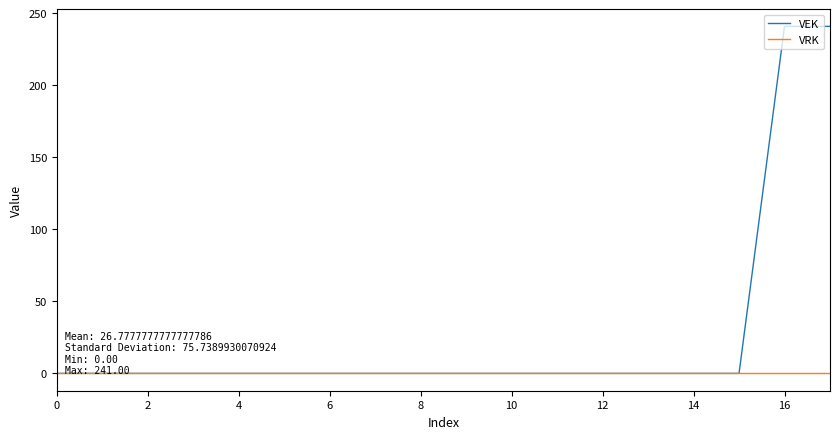

Which series has the largest range (max minus min)?

VEK